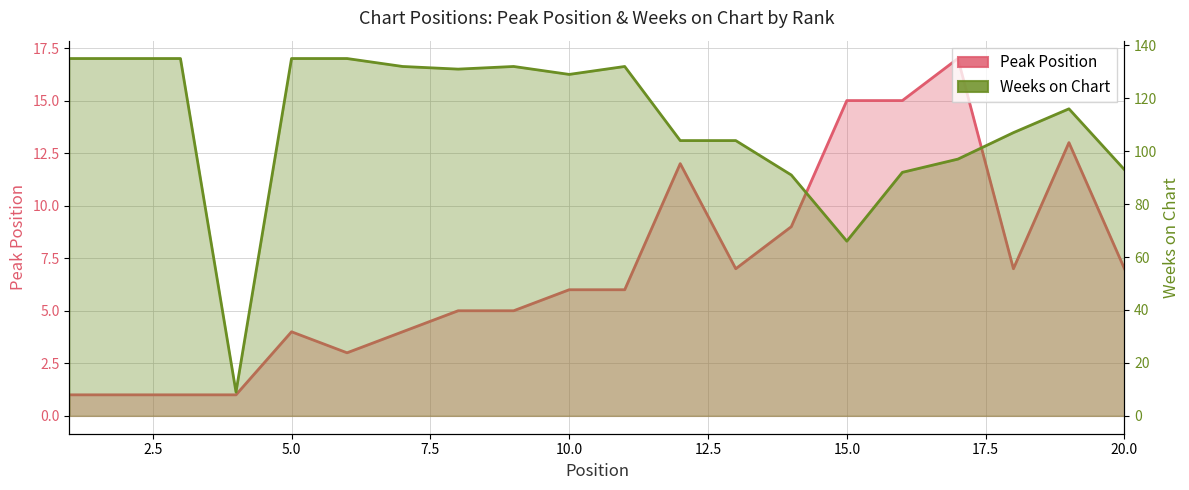

How many data points in Weeks on Chart line are less than 129?

10